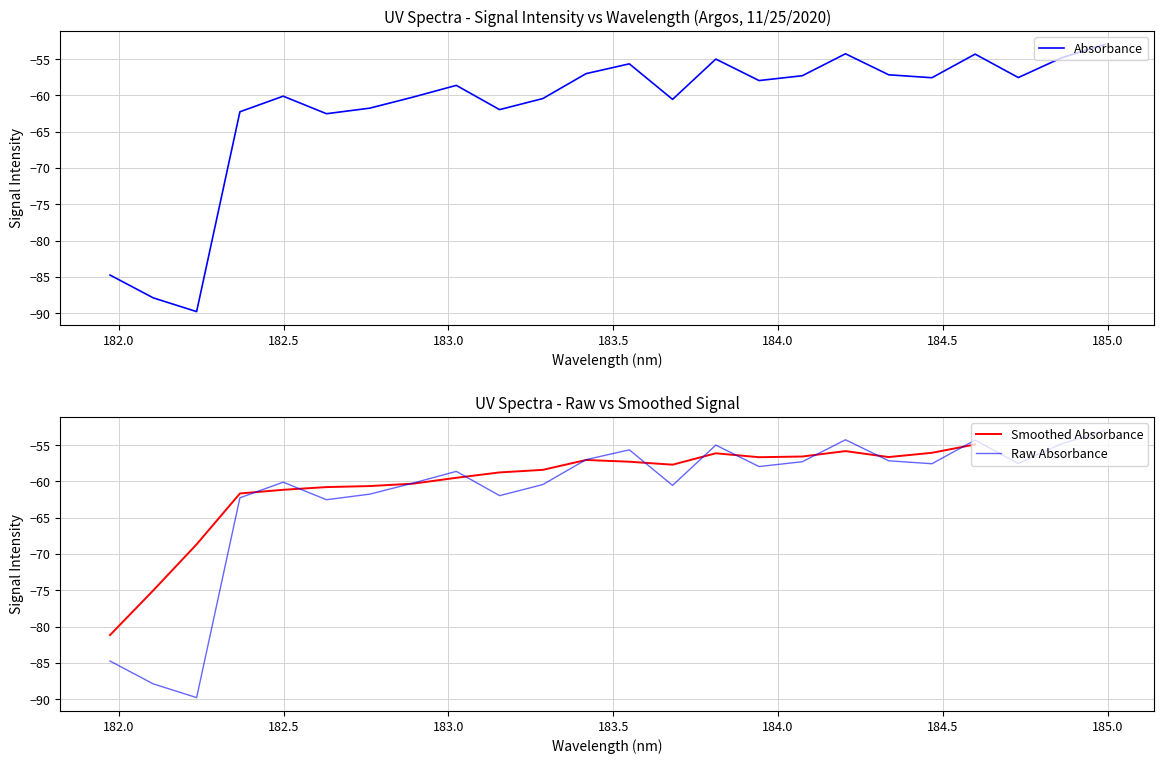

What is the difference between the second highest and second lowest values?

33.6